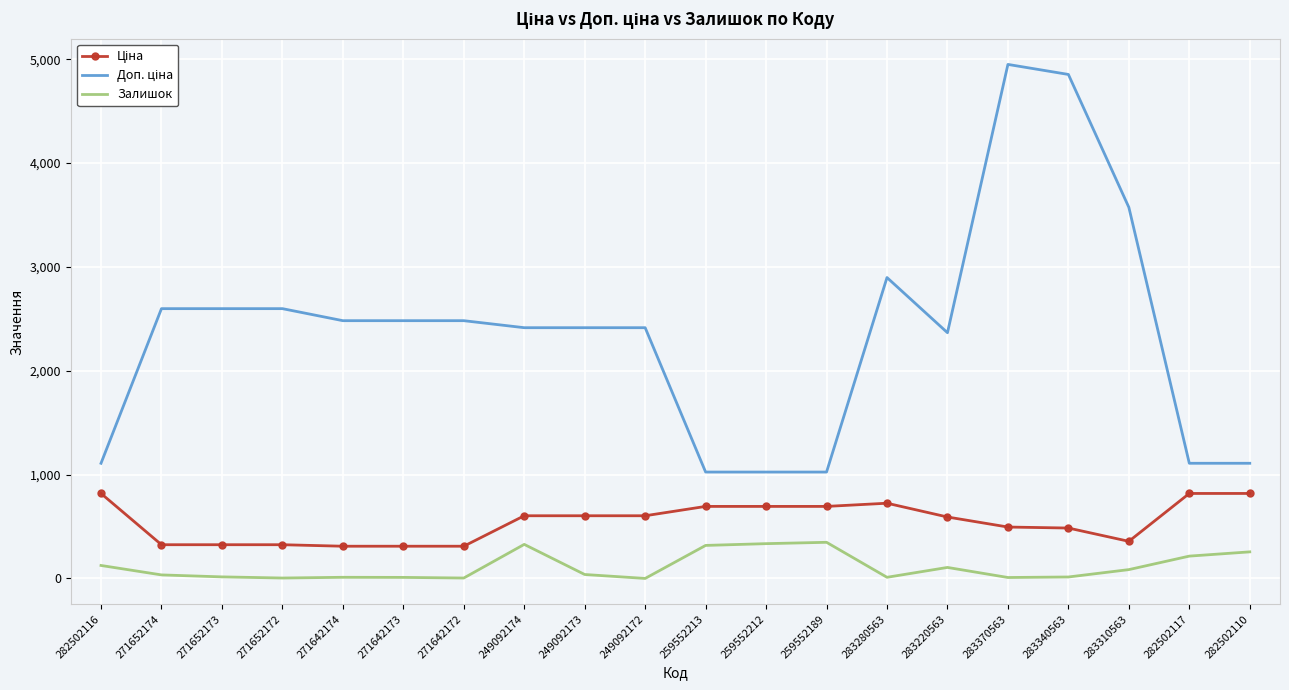

True or false: Залишок has a value of 335.0 at 259552212.

True